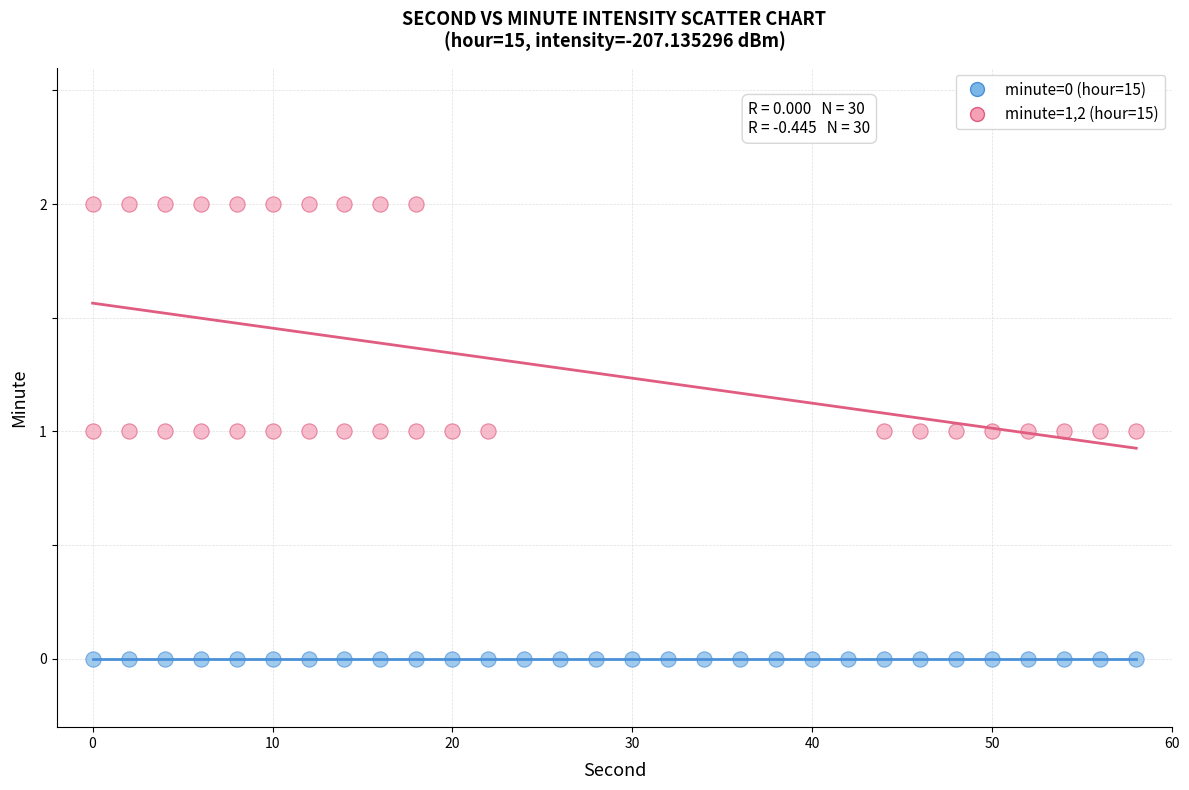

Which series reaches the maximum Y coordinate?

minute=1,2 (hour=15)